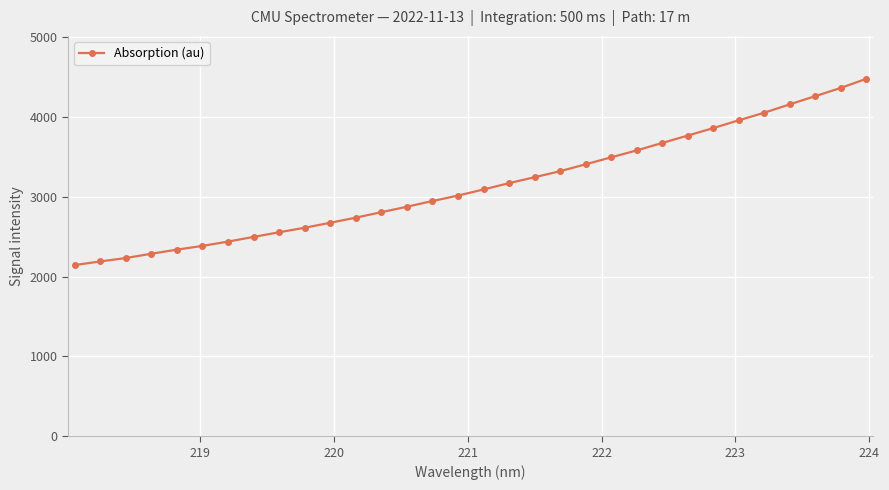

What is the value of the 5th point from the left?

2338.0